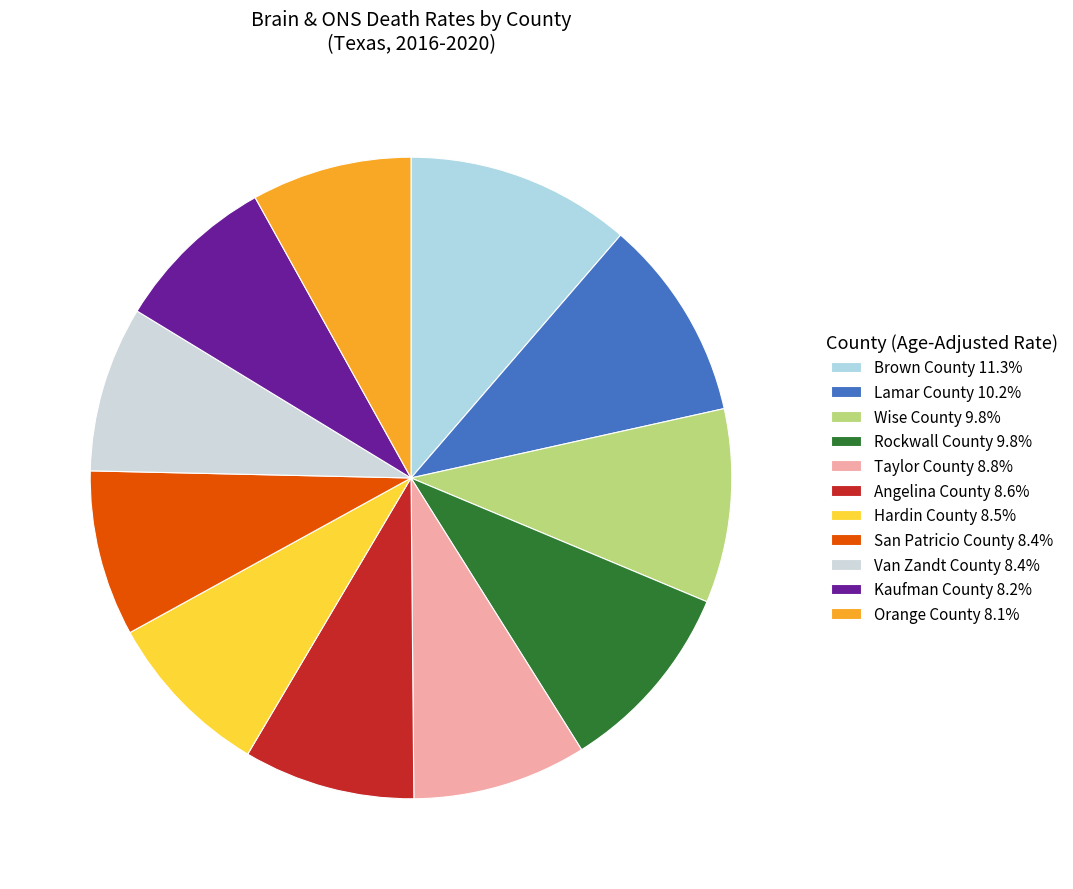

How many segments does this pie chart have?

11